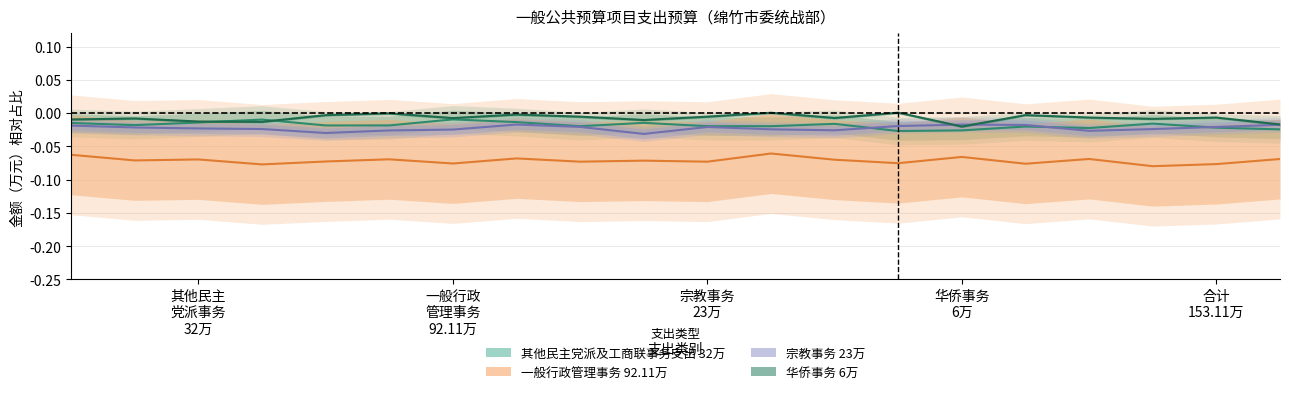

True or false: 其他民主党派及工商联事务支出（32万元） has a value of -0.0 at 宗教事务 23万.

True